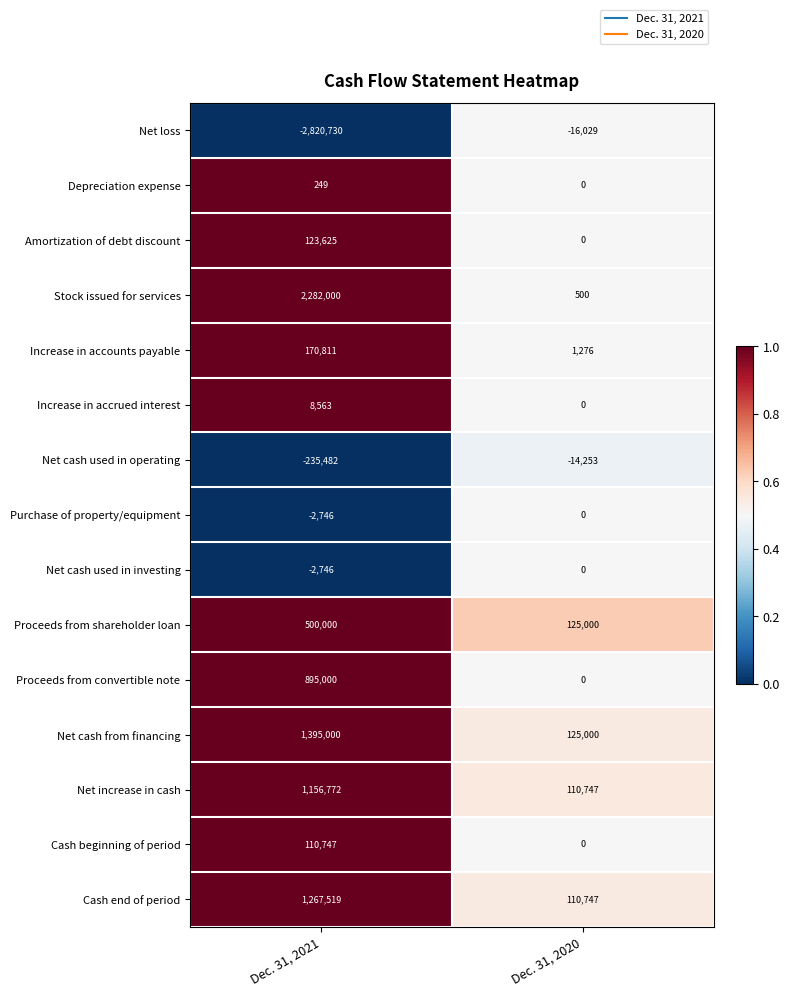

Reading right to left, what are all the values shown in this chart?

Net loss: Dec. 31, 2020=-16029	Dec. 31, 2021=-2820730
Depreciation expense: Dec. 31, 2020=0	Dec. 31, 2021=249
Amortization of debt discount: Dec. 31, 2020=0	Dec. 31, 2021=123625
Stock issued for services: Dec. 31, 2020=500	Dec. 31, 2021=2282000
Increase in accounts payable: Dec. 31, 2020=1276	Dec. 31, 2021=170811
Increase in accrued interest: Dec. 31, 2020=0	Dec. 31, 2021=8563
Net cash used in operating: Dec. 31, 2020=-14253	Dec. 31, 2021=-235482
Purchase of property/equipment: Dec. 31, 2020=0	Dec. 31, 2021=-2746
Net cash used in investing: Dec. 31, 2020=0	Dec. 31, 2021=-2746
Proceeds from shareholder loan: Dec. 31, 2020=125000	Dec. 31, 2021=500000
Proceeds from convertible note: Dec. 31, 2020=0	Dec. 31, 2021=895000
Net cash from financing: Dec. 31, 2020=125000	Dec. 31, 2021=1395000
Net increase in cash: Dec. 31, 2020=110747	Dec. 31, 2021=1156772
Cash beginning of period: Dec. 31, 2020=0	Dec. 31, 2021=110747
Cash end of period: Dec. 31, 2020=110747	Dec. 31, 2021=1267519